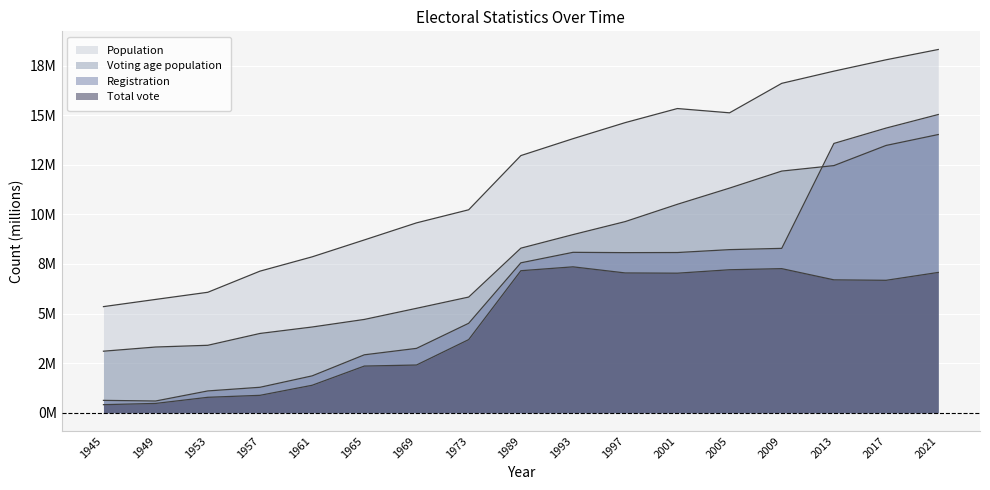

What is the sum of the Population values at 2001 and 1953?

21.4